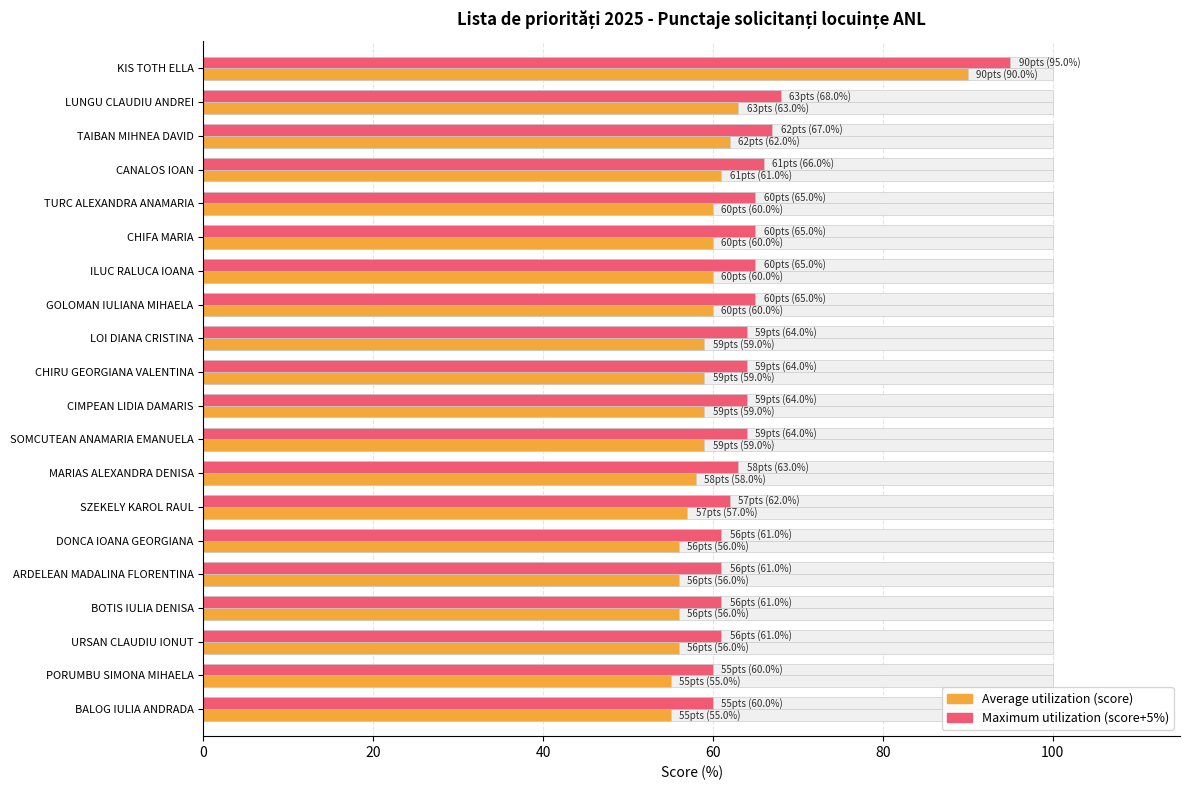

At how many categories does at least one series exceed 71?

1